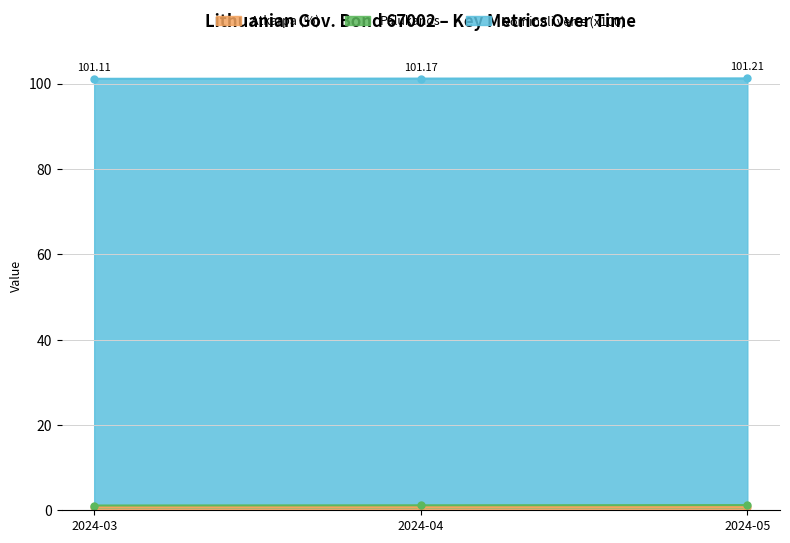

True or false: Atkarpa (%) and Nominali verte (x100) cross at least once.

False